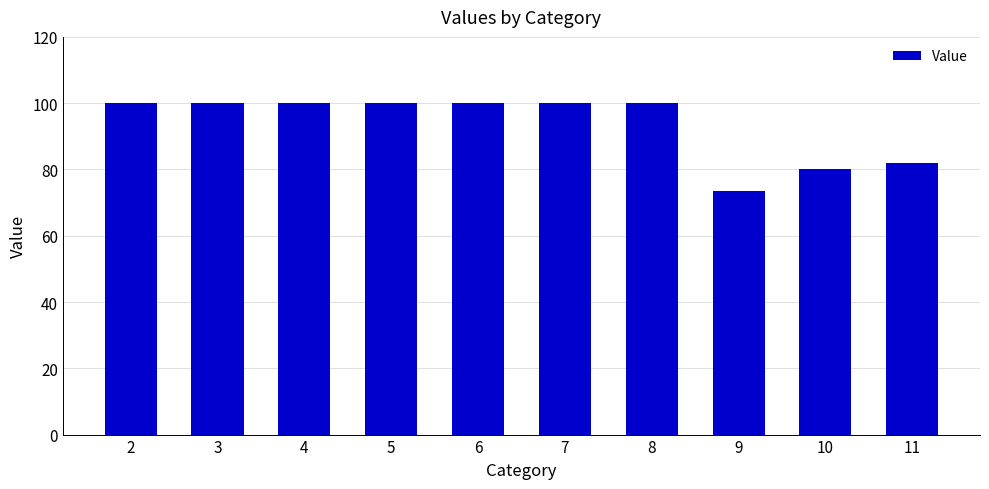

The chart shows a value of 100.0 at 7. True or false?

True